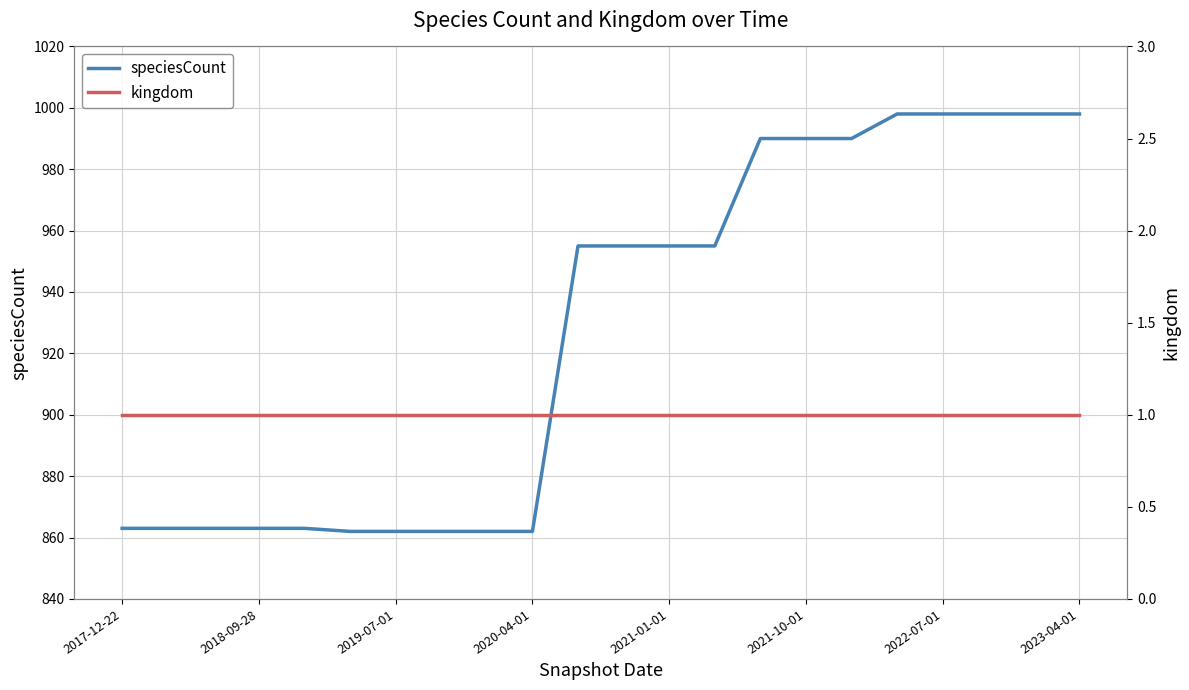

Which series has the largest total across all categories?

speciesCount